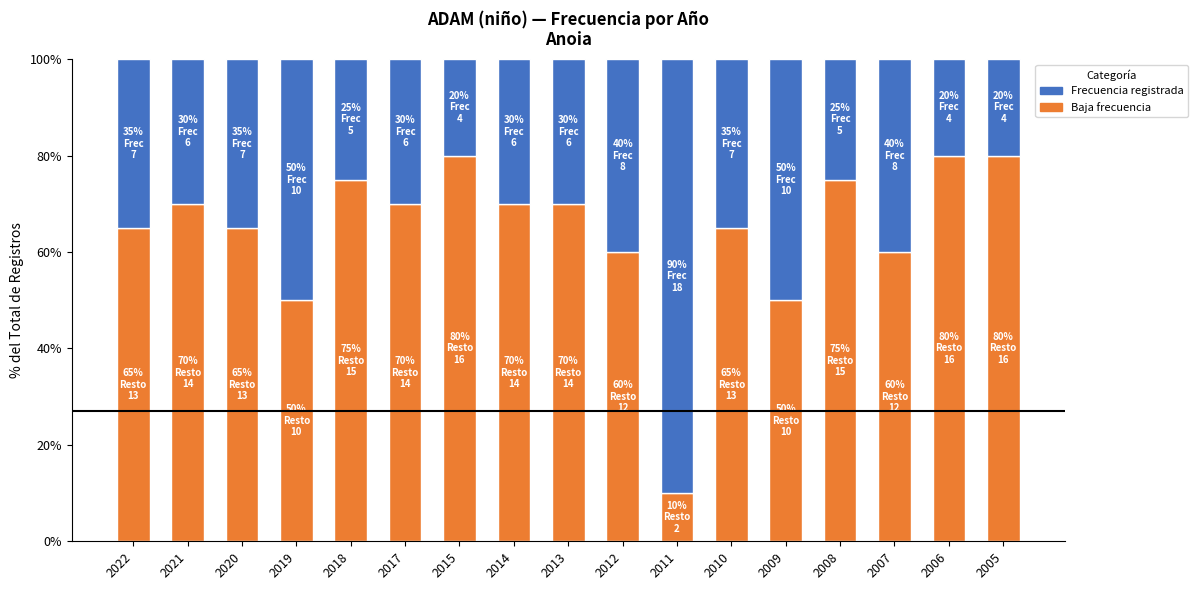

What is the difference between the Baja frecuencia values at 2009 and 2014?

20